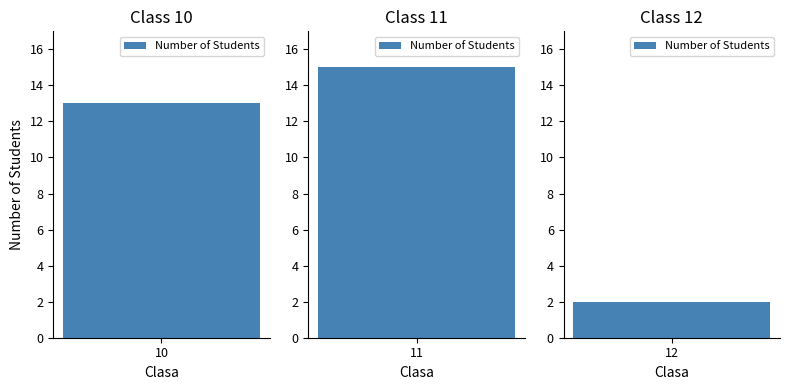

Reading left to right, list all the values displayed in this chart.

13	15	2